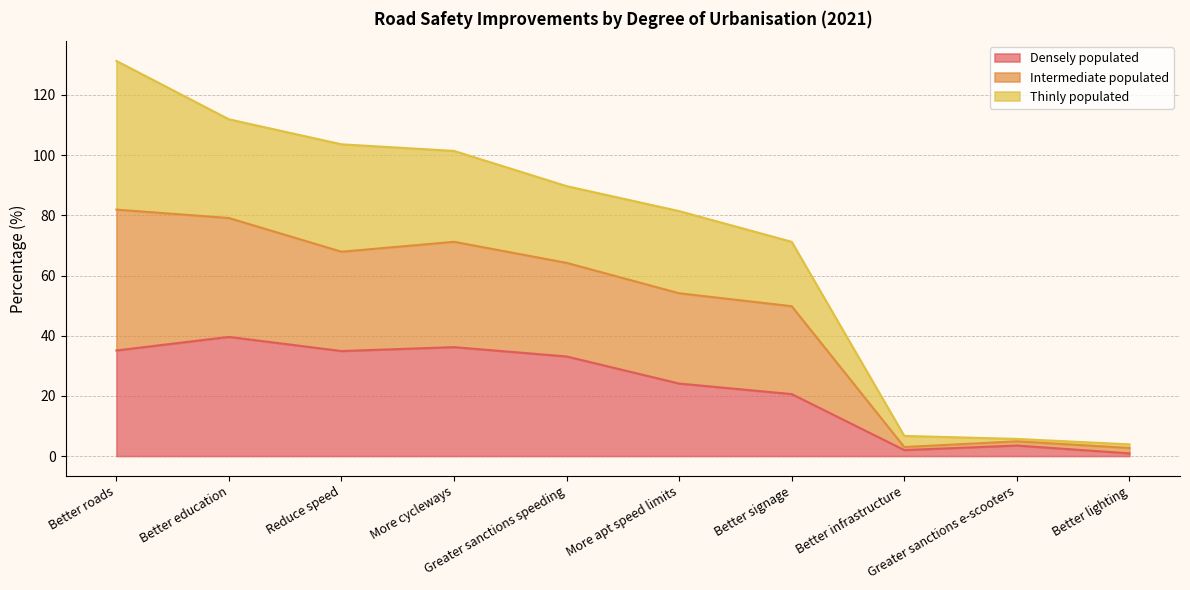

What value does the Densely populated series have at Greater sanctions e-scooters?

3.5